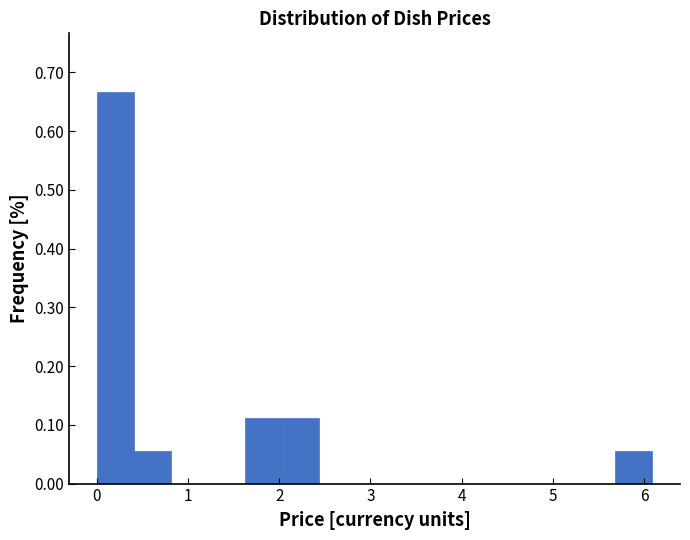

Reading left to right, list every bar in this chart as the range it spans on the x-axis followed by its height. Neither the bar edges nor the heights are printed on the chart, so give them approximately, as read against the axes.

0.0 to 0.4: 0.67
0.4 to 0.8: 0.06
0.8 to 1.2: 0
1.2 to 1.6: 0
1.6 to 2.0: 0.11
2.0 to 2.4: 0.11
2.4 to 2.8: 0
2.8 to 3.2: 0
3.2 to 3.7: 0
3.7 to 4.1: 0
4.1 to 4.5: 0
4.5 to 4.9: 0
4.9 to 5.3: 0
5.3 to 5.7: 0
5.7 to 6.1: 0.06